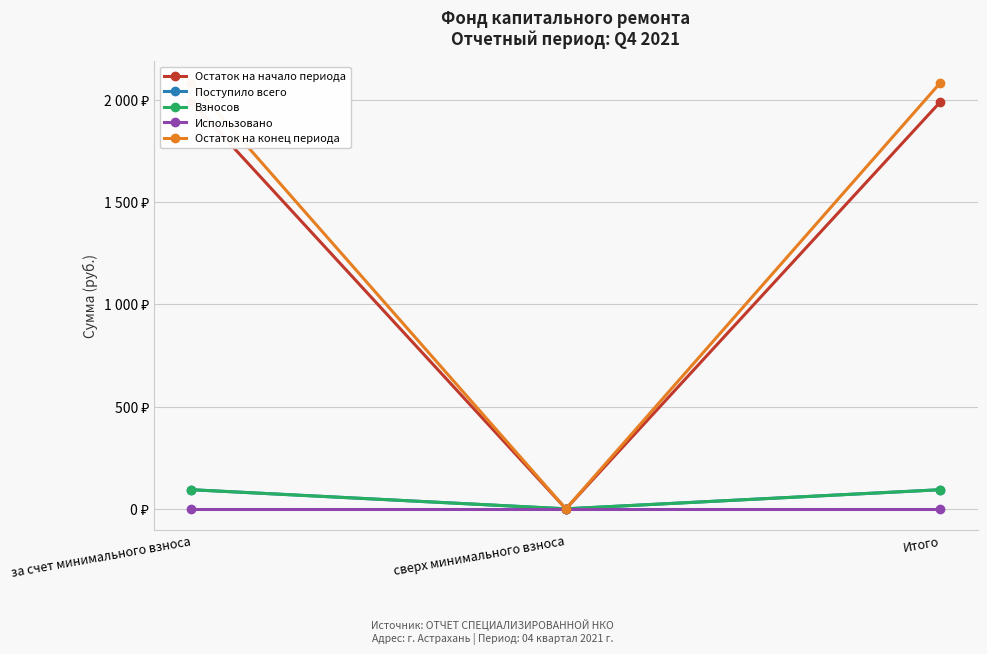

Reading right to left, transcribe all the data shown in this chart.

Остаток на начало периода: 1989.5	0.0	1989.5
Поступило всего: 93.4	0.0	93.4
Взносов: 93.4	0.0	93.4
Использовано: 0.0	0.0	0.0
Остаток на конец периода: 2082.8	0.0	2082.8